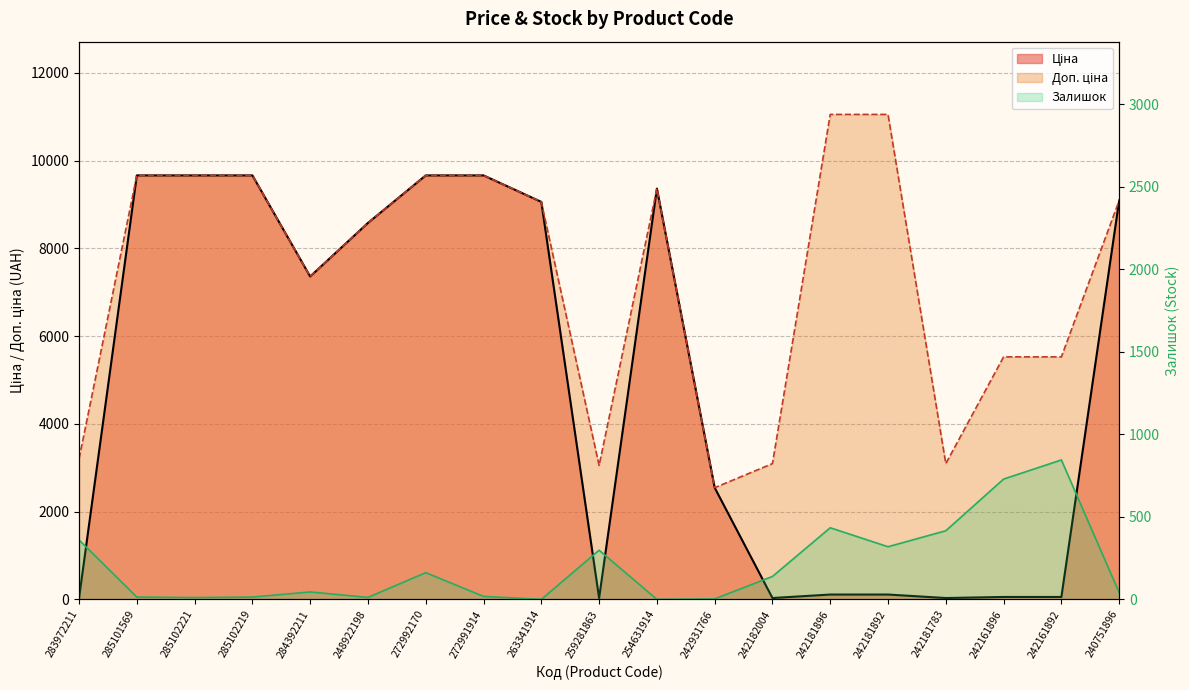

List the series in order of their peak value, highest first.

Доп. ціна, Ціна, Залишок